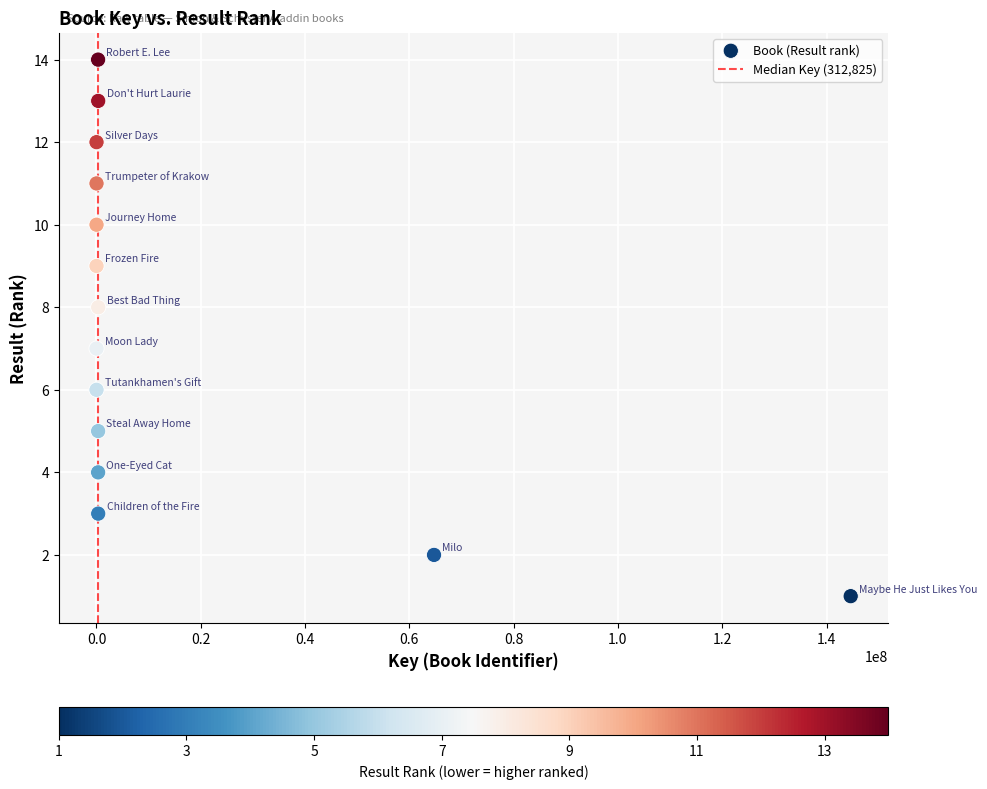

What is the range of Y values (max minus min)?

13